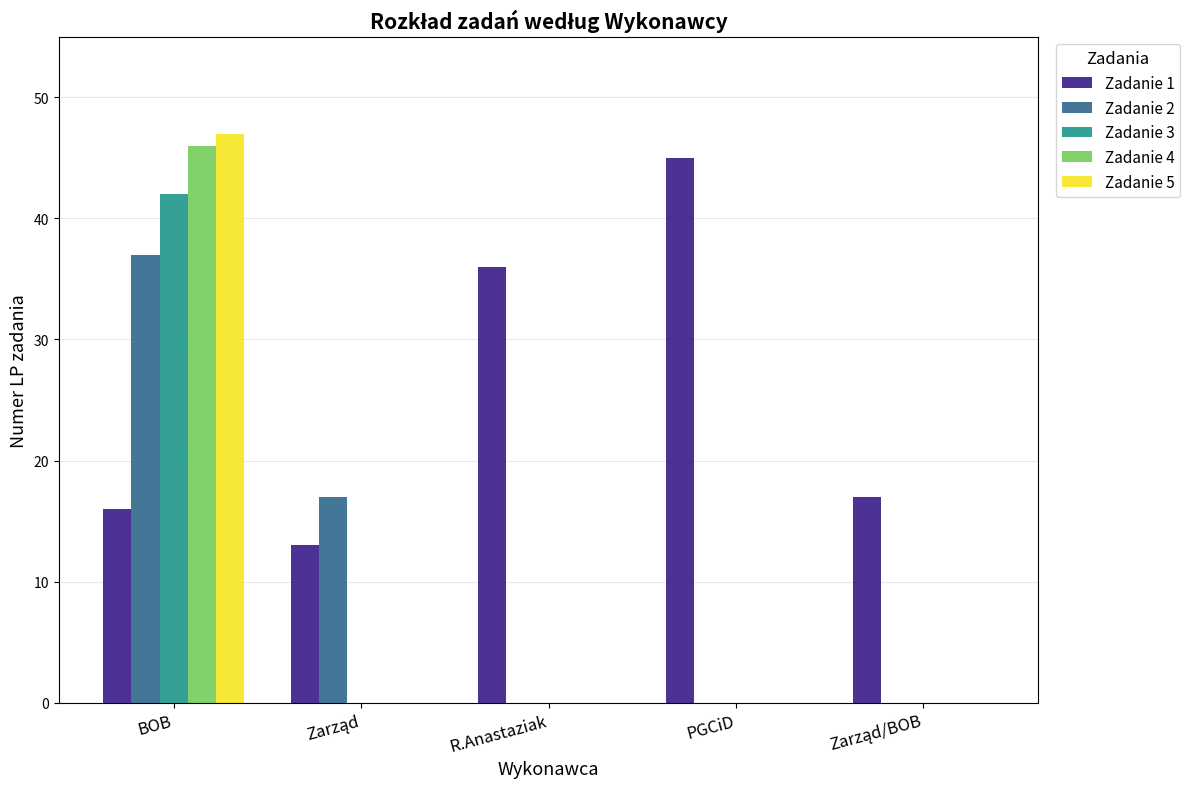

Where is Zadanie 1 nearest to the value 29?

R.Anastaziak